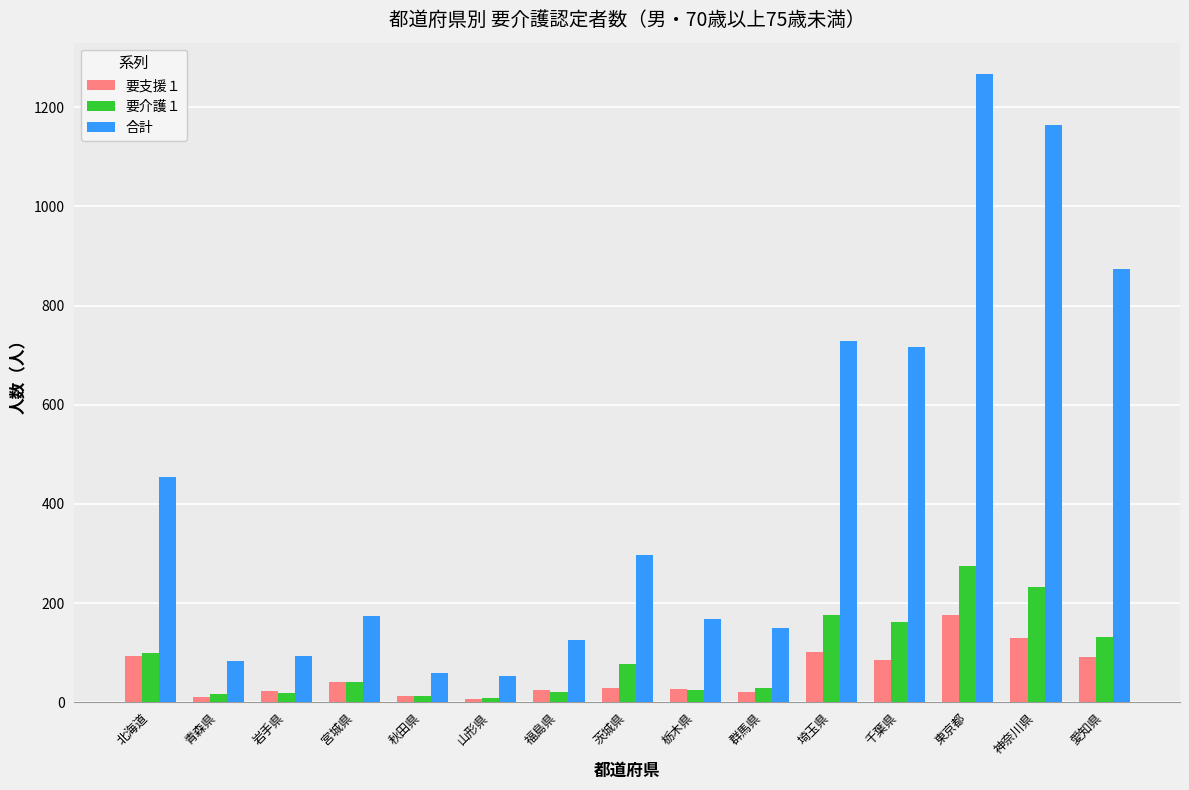

At which label does 合計 first exceed 174?

北海道